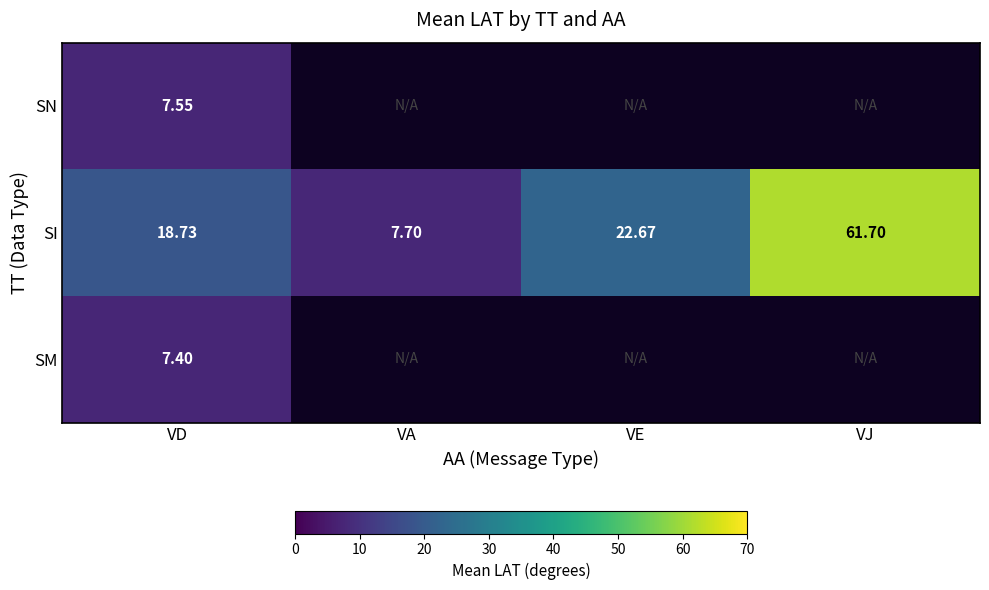

What is the average value of the SI series?

27.7